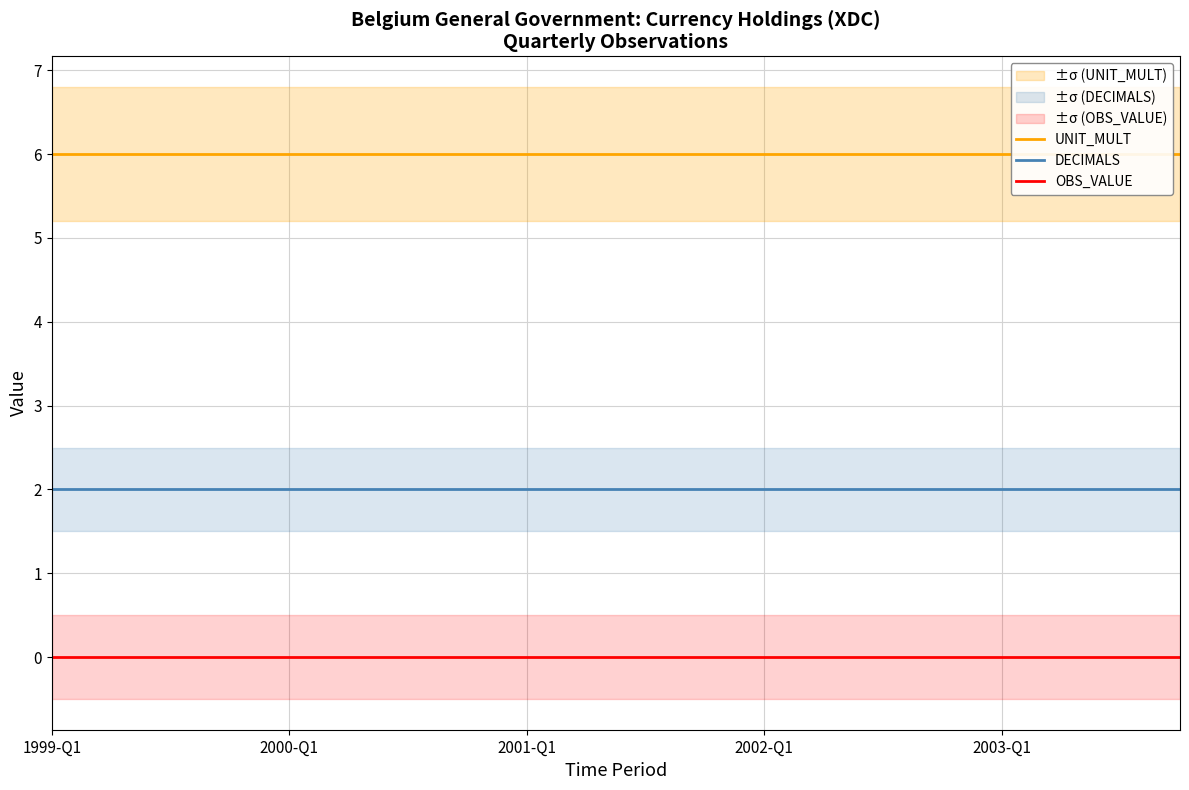

What is the difference between the highest and lowest values at 9?

6